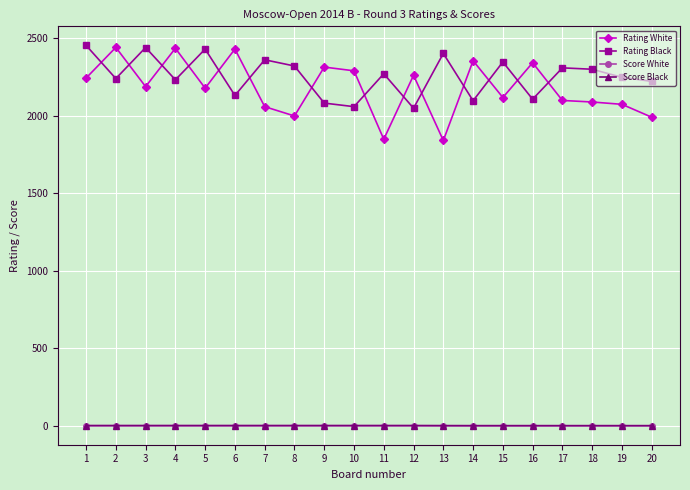

What are all the series names shown in the legend?

Rating White, Rating Black, Score White, Score Black